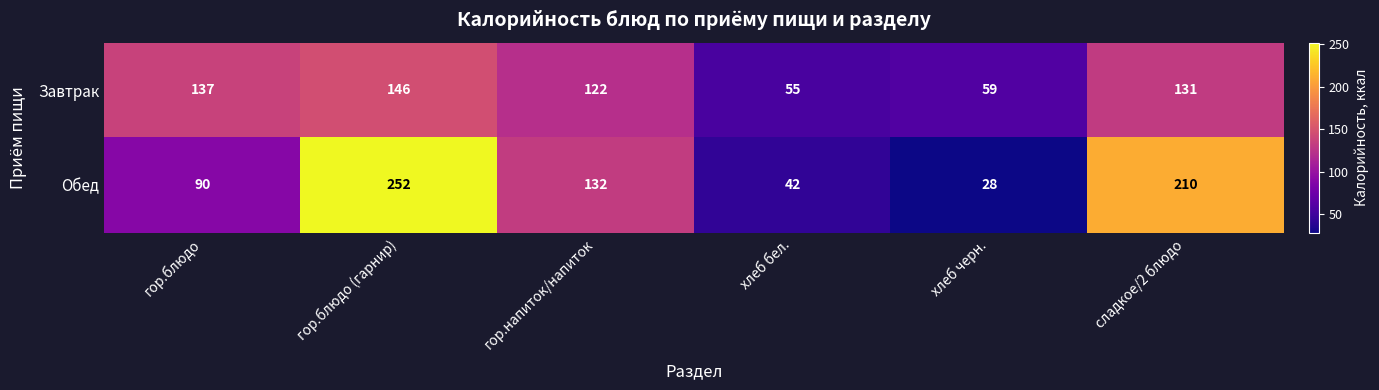

What is the highest value of the Завтрак series?

146